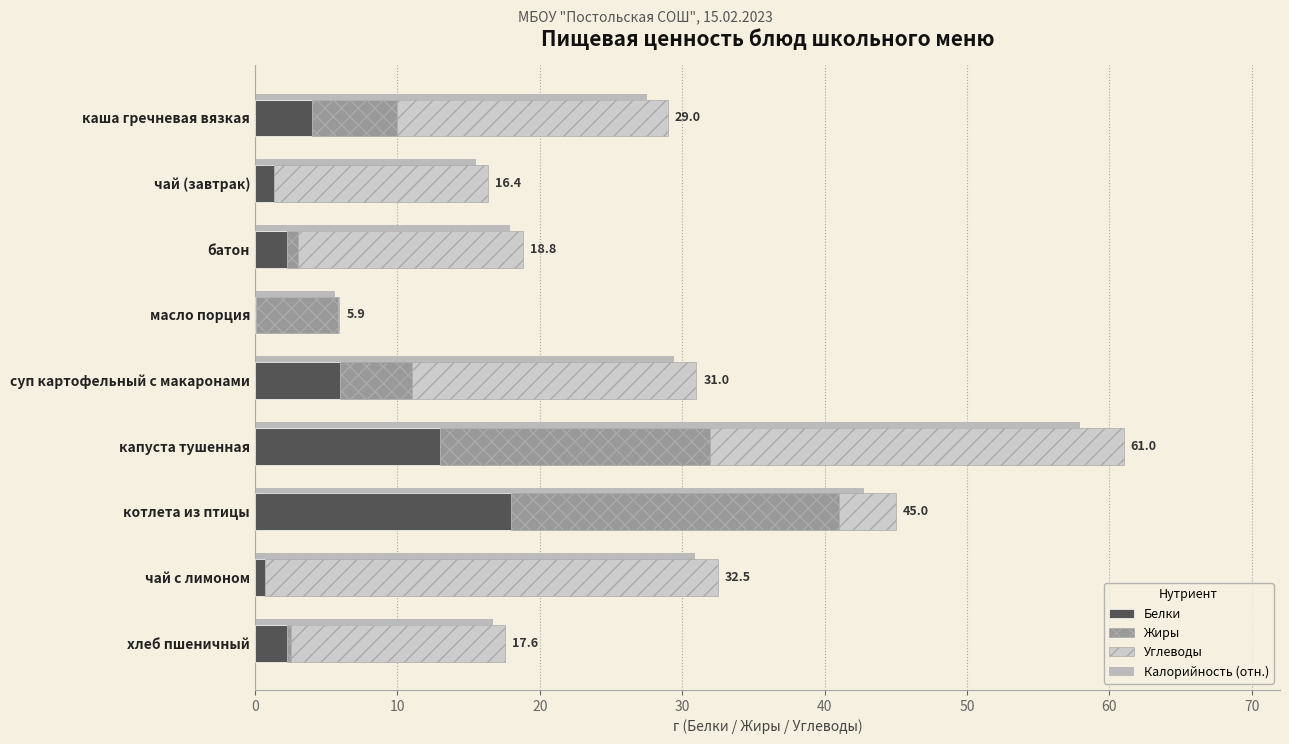

True or false: Углеводы has a value of 9.7 at каша гречневая вязкая.

False